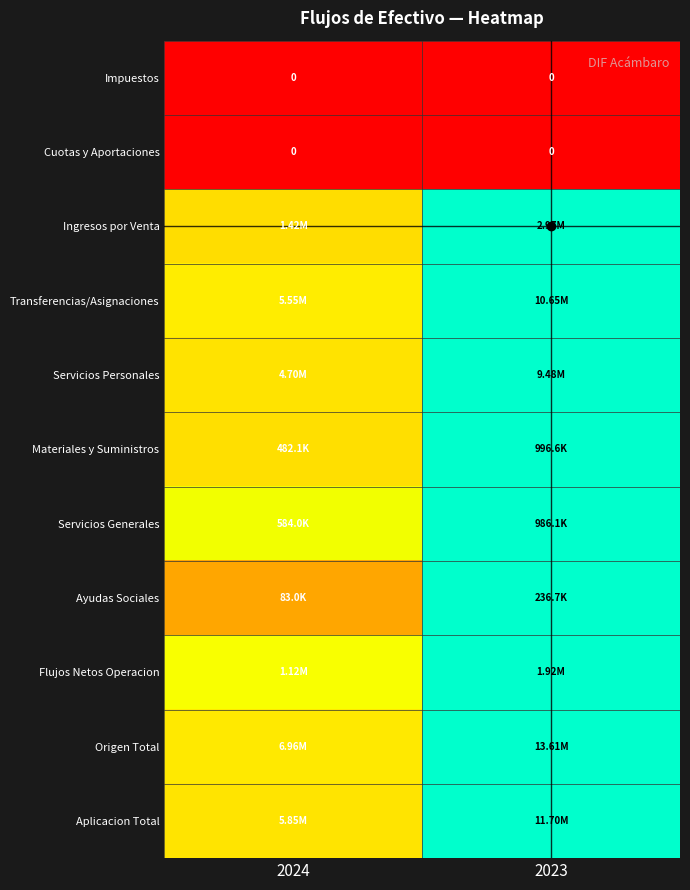

The Transferencias/Asignaciones series shows 0.3 at 2024. True or false?

False